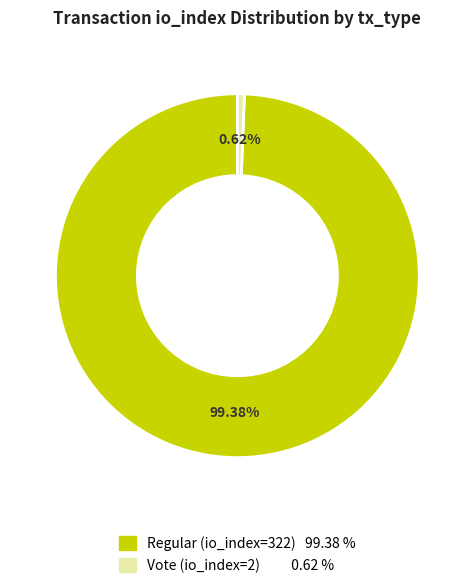

To the nearest percent, what percentage of the pie is Vote (io_index=2)?

1%